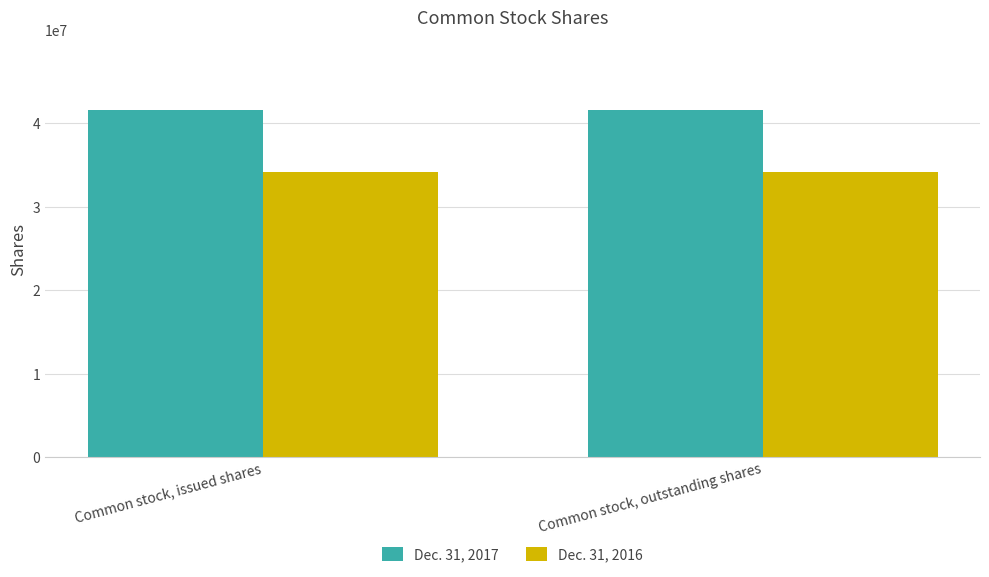

What is the value of the Dec. 31, 2017 bar at the 1st from the left?

41612395